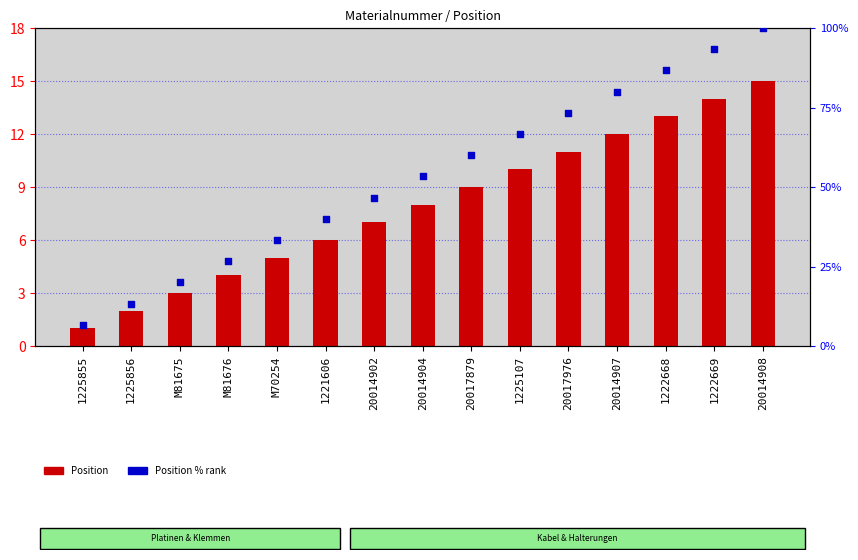

Which series has the widest spread of Y values?

Position % rank